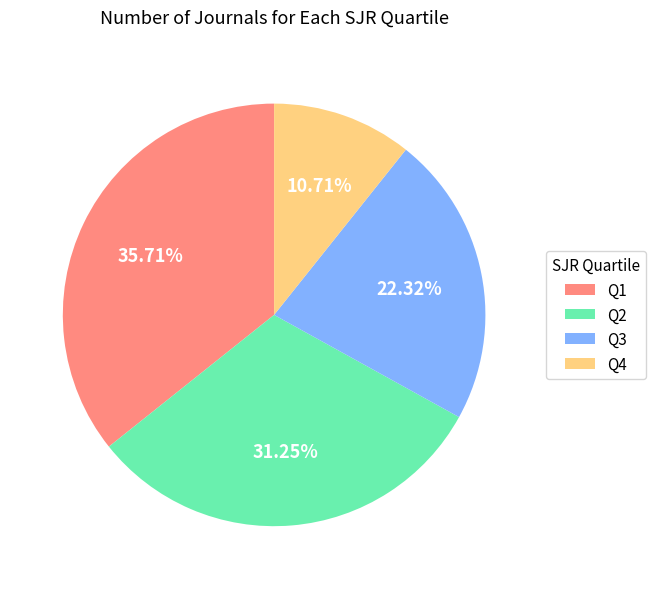

To the nearest percent, what portion does Q4 represent?

11%